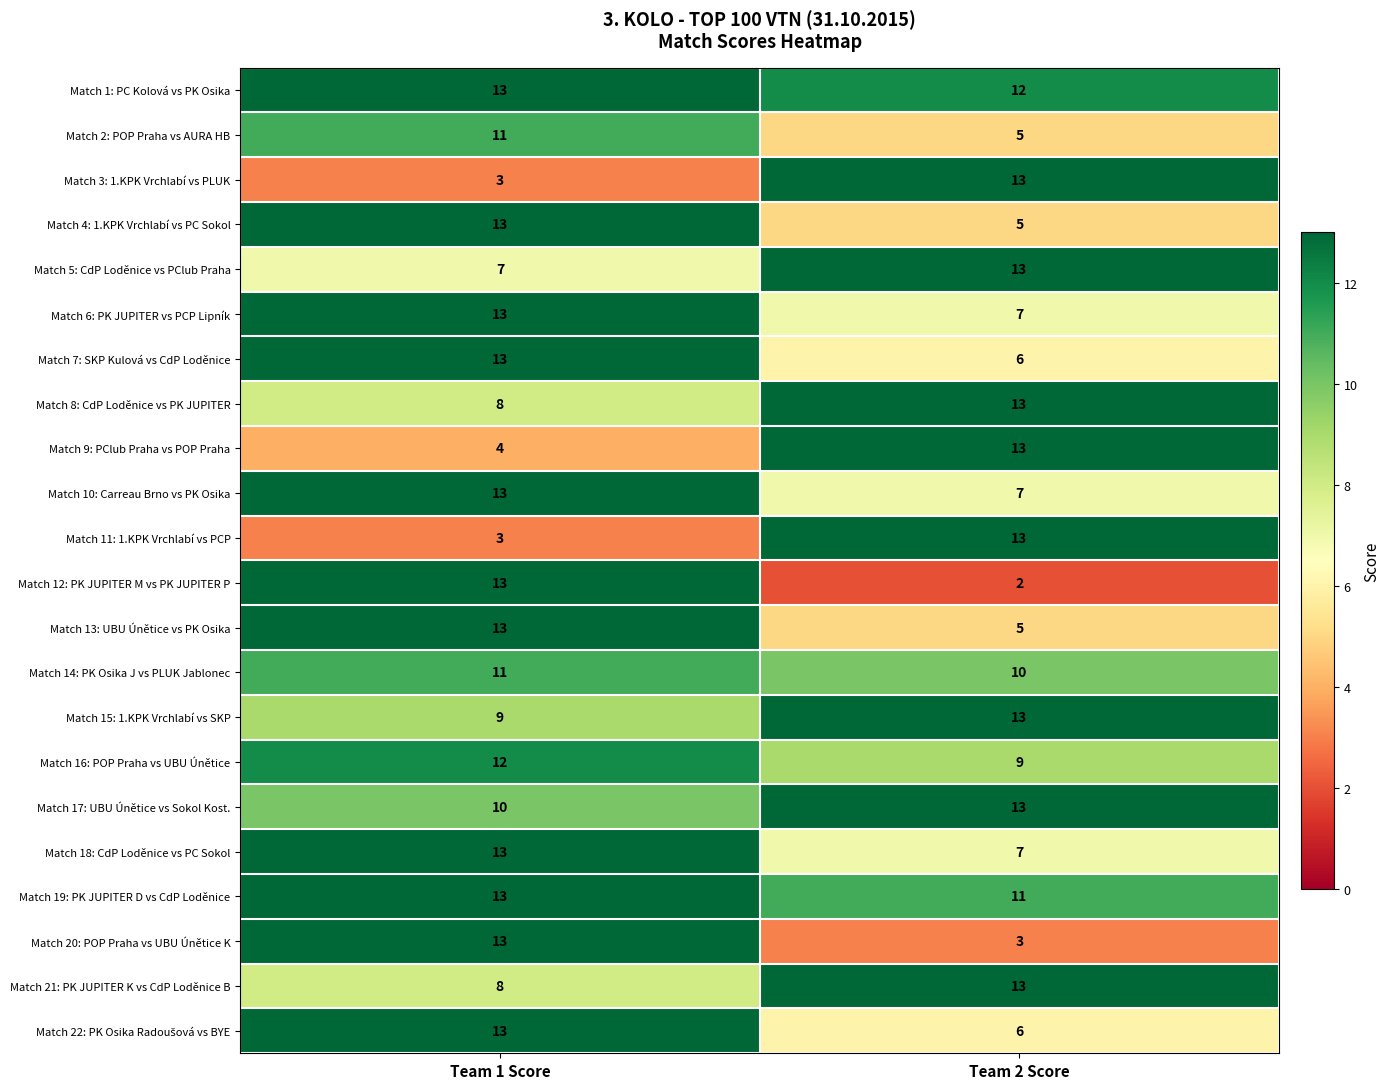

Which category has the lowest value across all series?

Team 2 Score